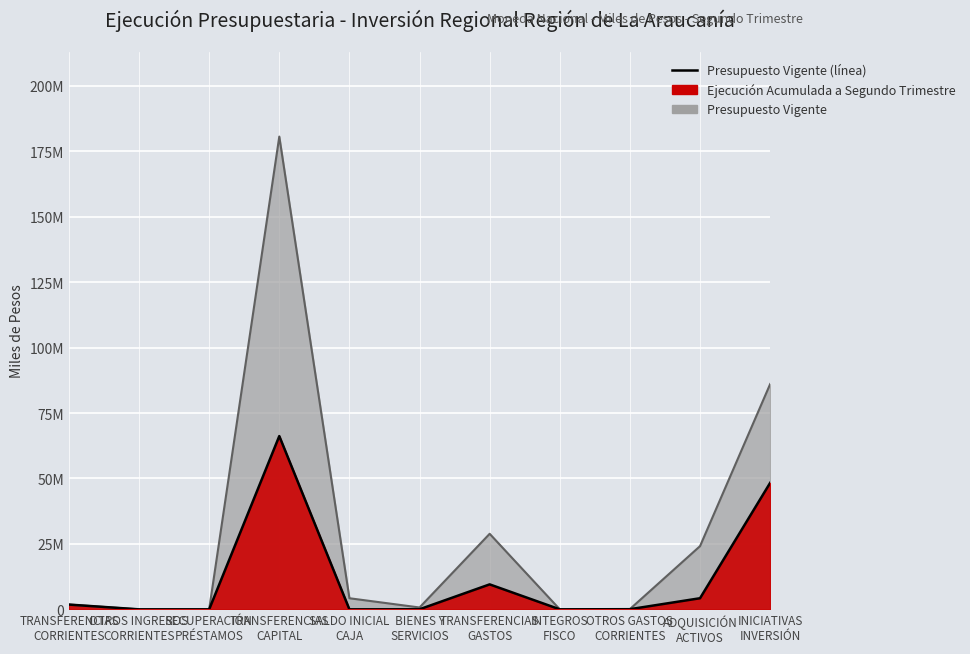

What is the average value of the Presupuesto Vigente series?

29689877